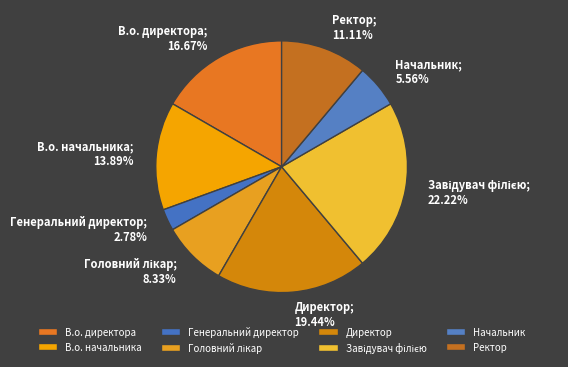

To the nearest percent, what percentage of the pie is В.о. начальника?

14%